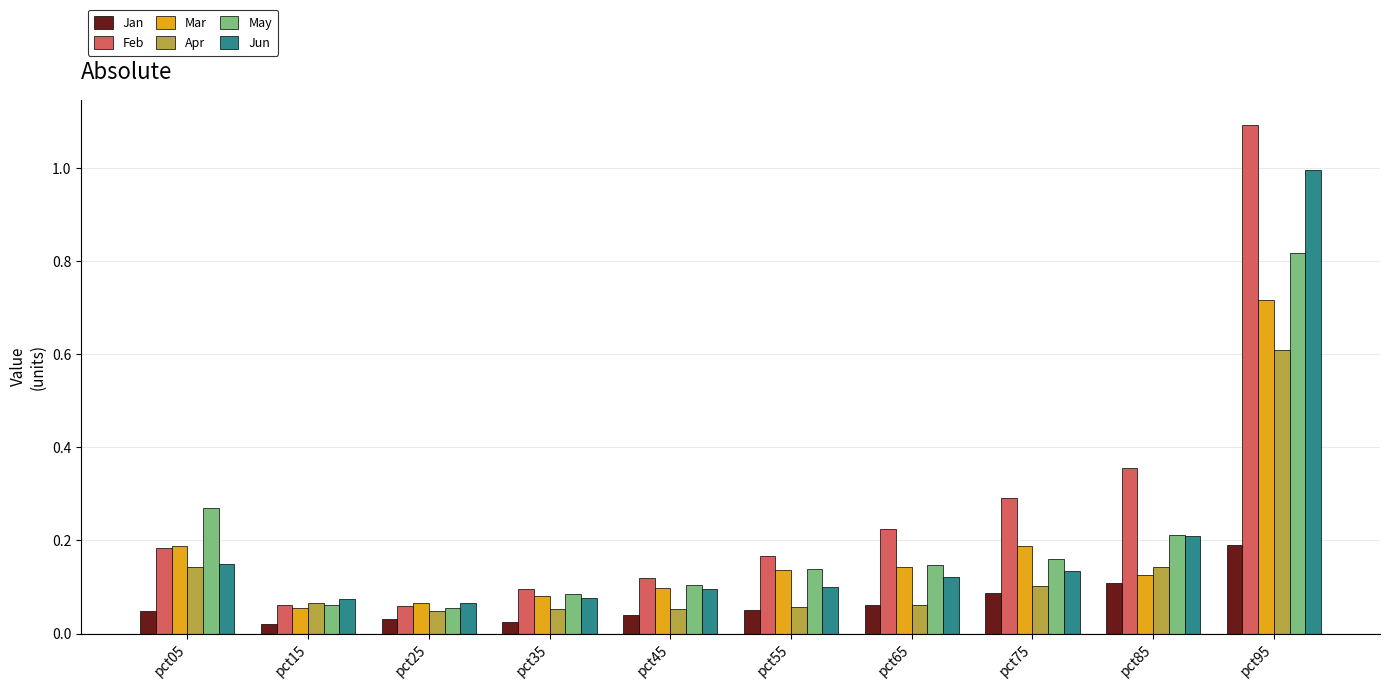

What is the sum of all May values?

2.0